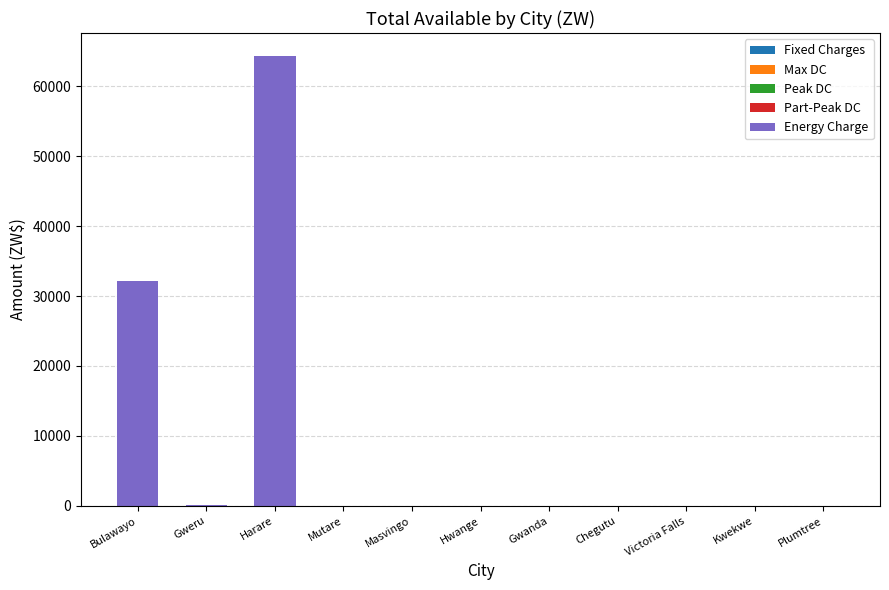

The chart shows a value of 0.0 at Victoria Falls. True or false?

True